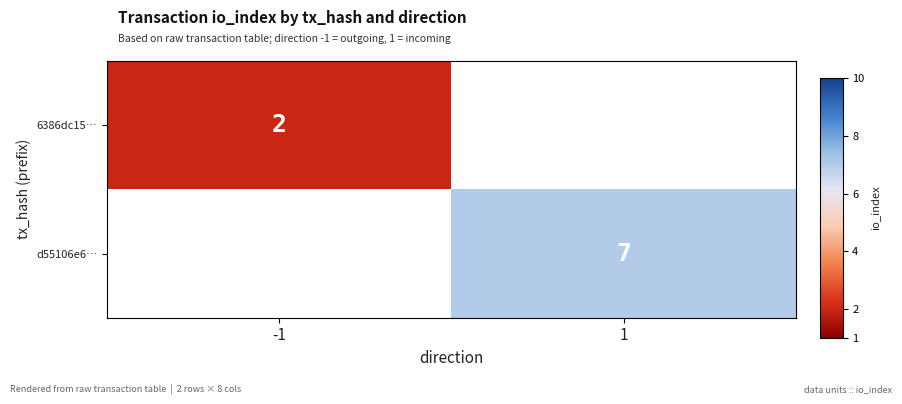

Is the value of 6386dc15… at -1 greater than the value of d55106e6… at 1?

No